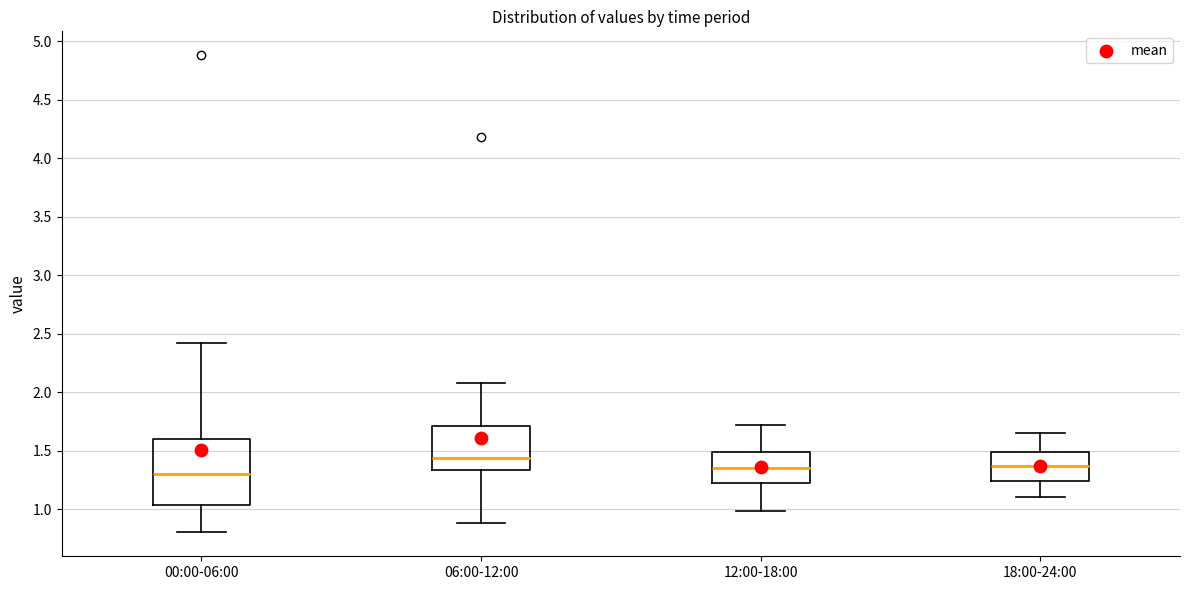

Reading left to right, read every box against the y-axis: the position of its median line, the range the box covers, and the ends of its whiskers. The values are not printed on the chart, so give them approximately, as read against the axis.

00:00-06:00: median 1.30, box 1.05 to 1.60, whiskers 0.80 to 2.40
06:00-12:00: median 1.45, box 1.35 to 1.70, whiskers 0.90 to 2.10
12:00-18:00: median 1.35, box 1.20 to 1.50, whiskers 1.00 to 1.70
18:00-24:00: median 1.35, box 1.25 to 1.50, whiskers 1.10 to 1.65